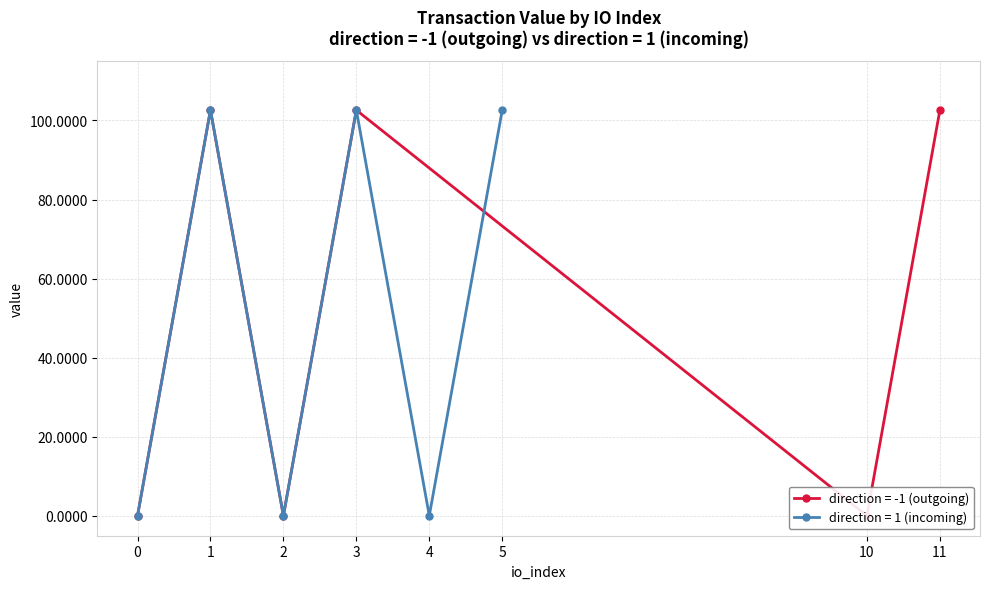

In value (direction=-1), how many points are higher than both neighbors (excluding endpoints)?

2